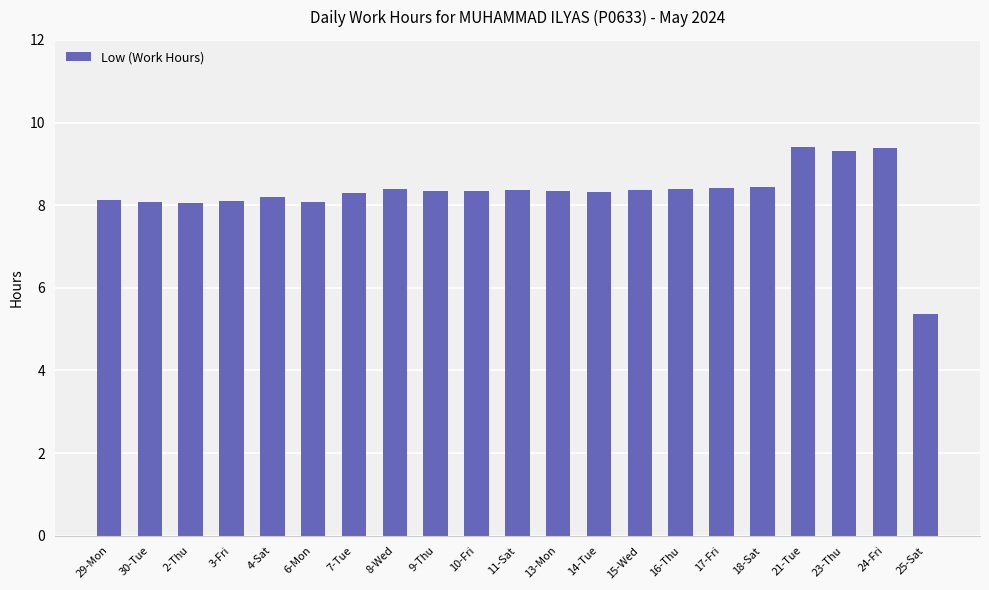

What is the difference between the second highest and minimum values?

4.0